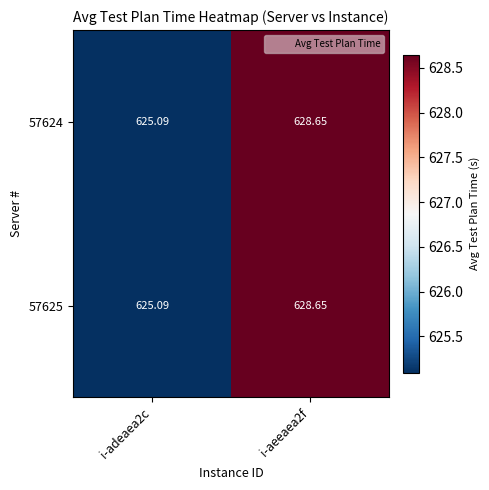

Is the value of 57624 at i-aeeaea2f greater than the value of 57625 at i-adeaea2c?

Yes